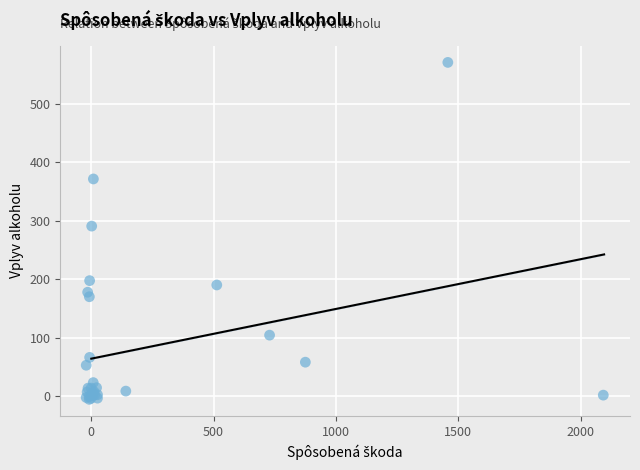

What Y value in the scatter plot is closest to 282?

291.1